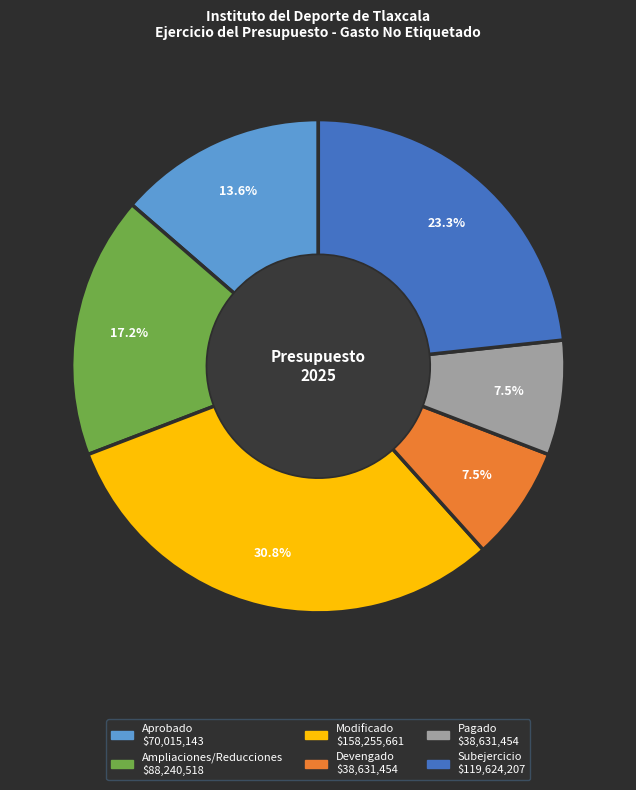

What percentage is the Ampliaciones/Reducciones slice, to the nearest percent?

17%